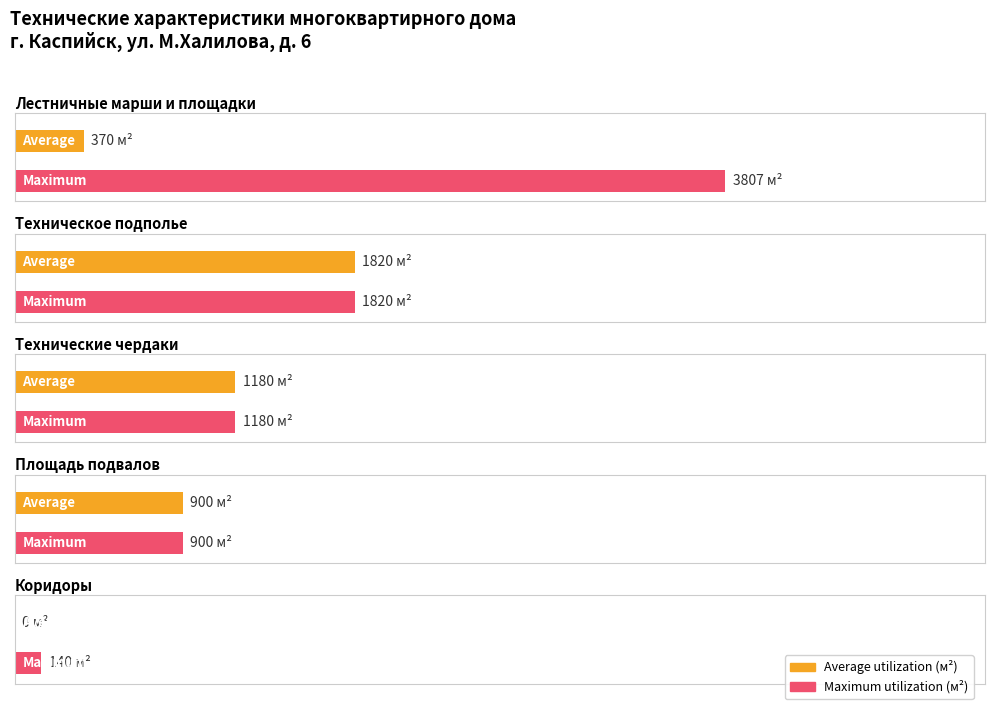

How many bars are there in each group?

2